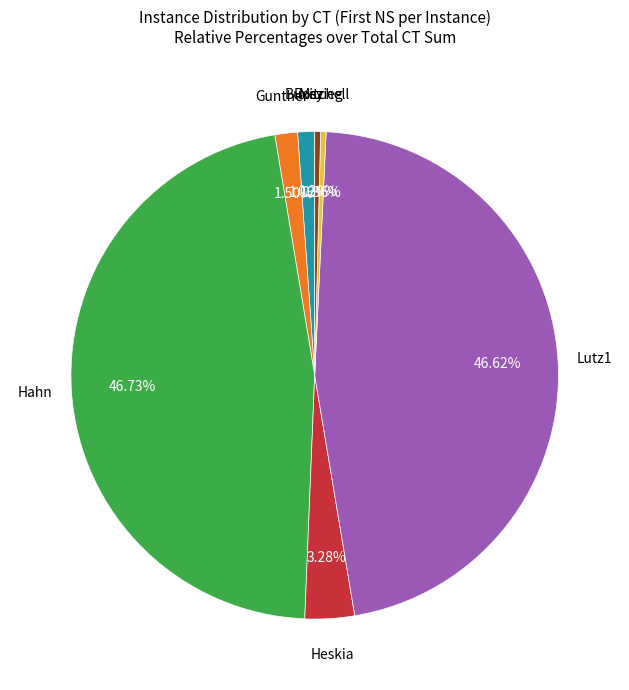

Is there any slice that represents more than half of the pie?

No